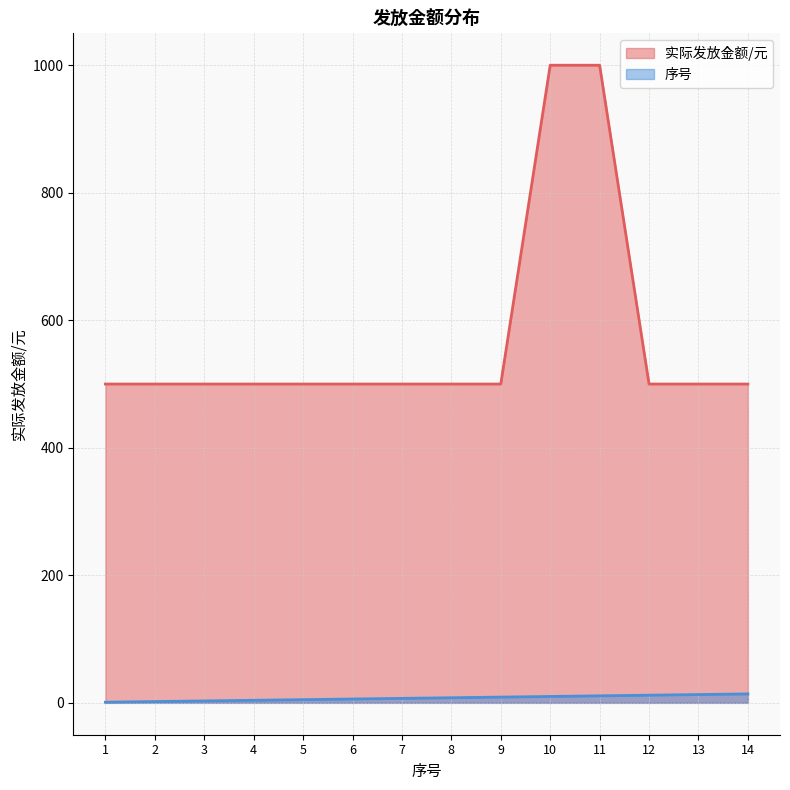

Which series changed the most between 1 and 8?

序号